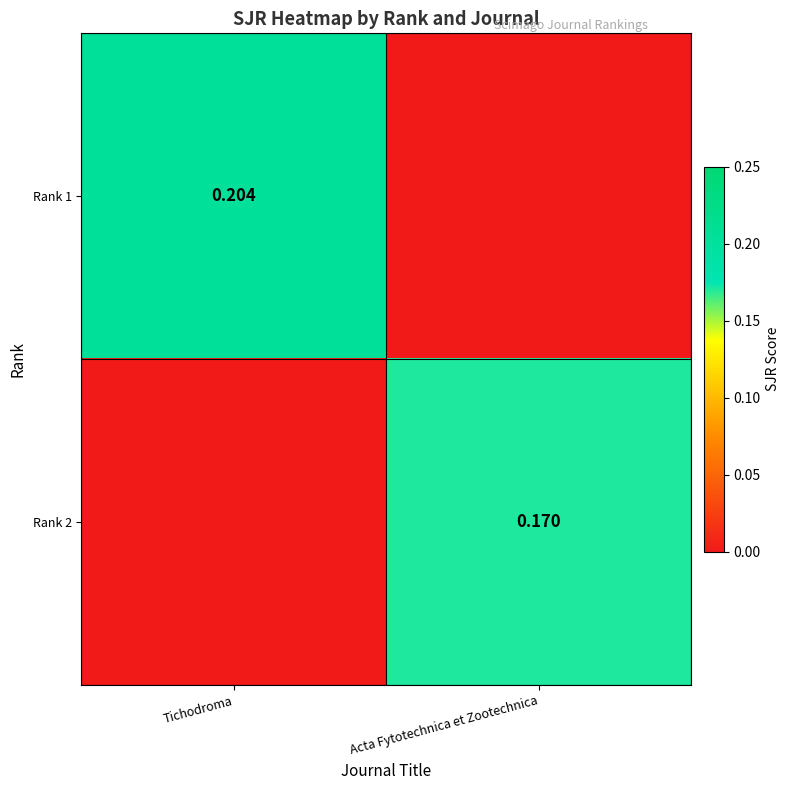

The value of Rank 1 at Tichodroma is 0.2. True or false?

True